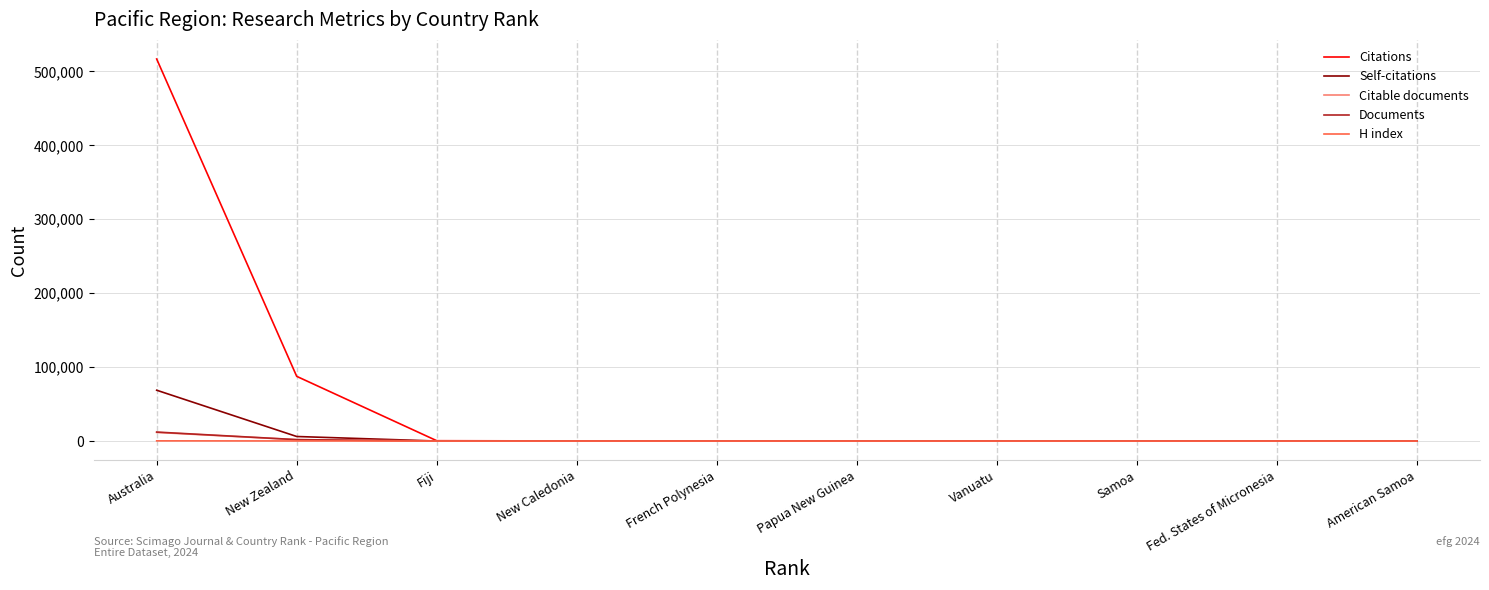

Which series has the largest range (max minus min)?

Citations